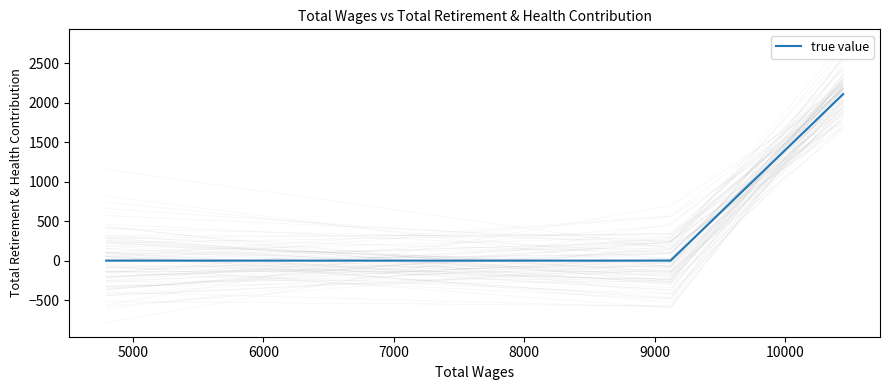

The value at 4000 is 793. True or false?

False